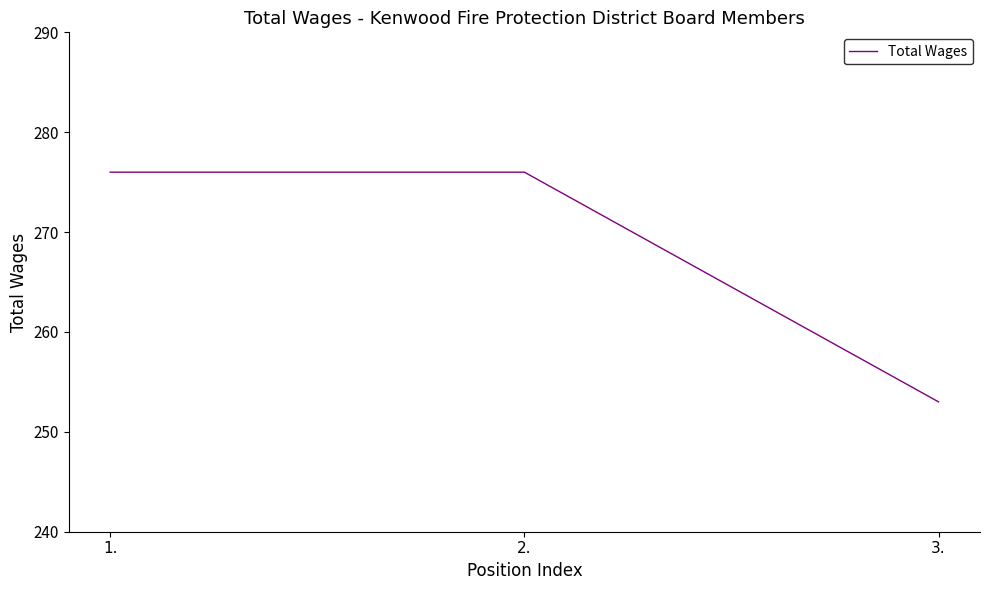

What is the sum of the values at 3. and 1.?

529